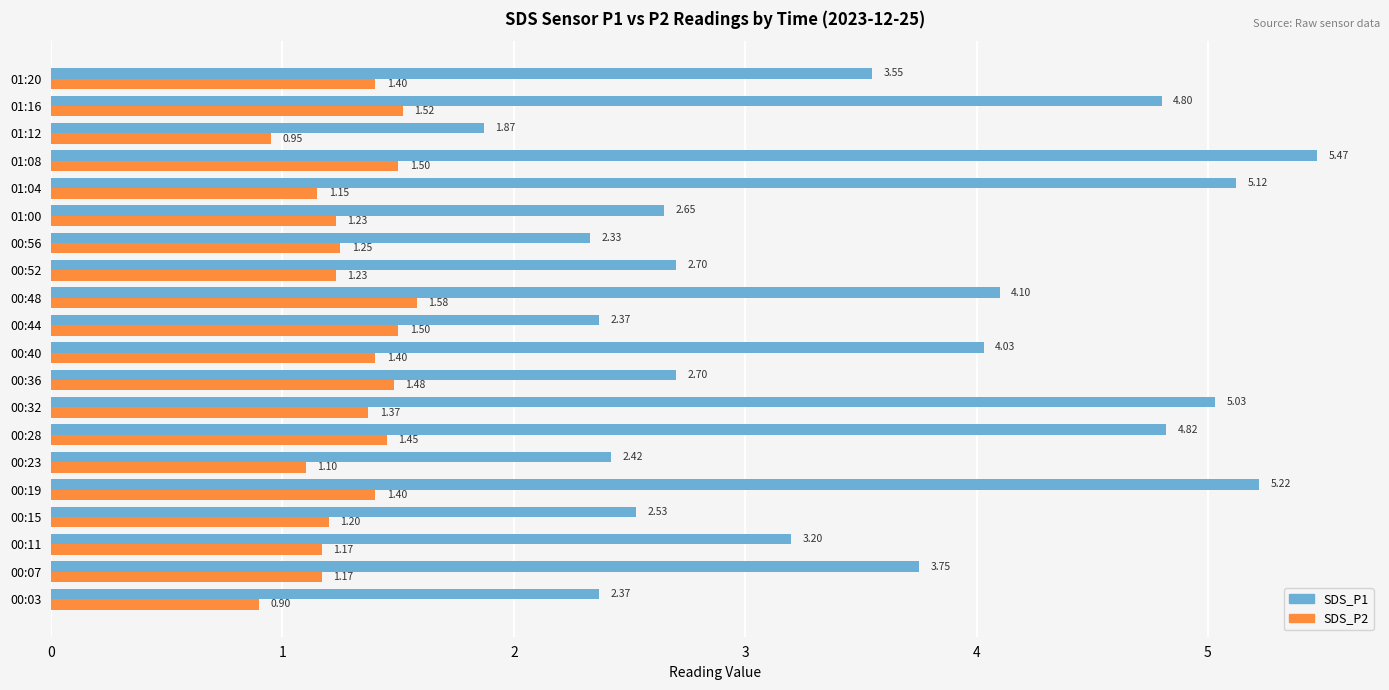

How many distinct data groups are displayed?

2